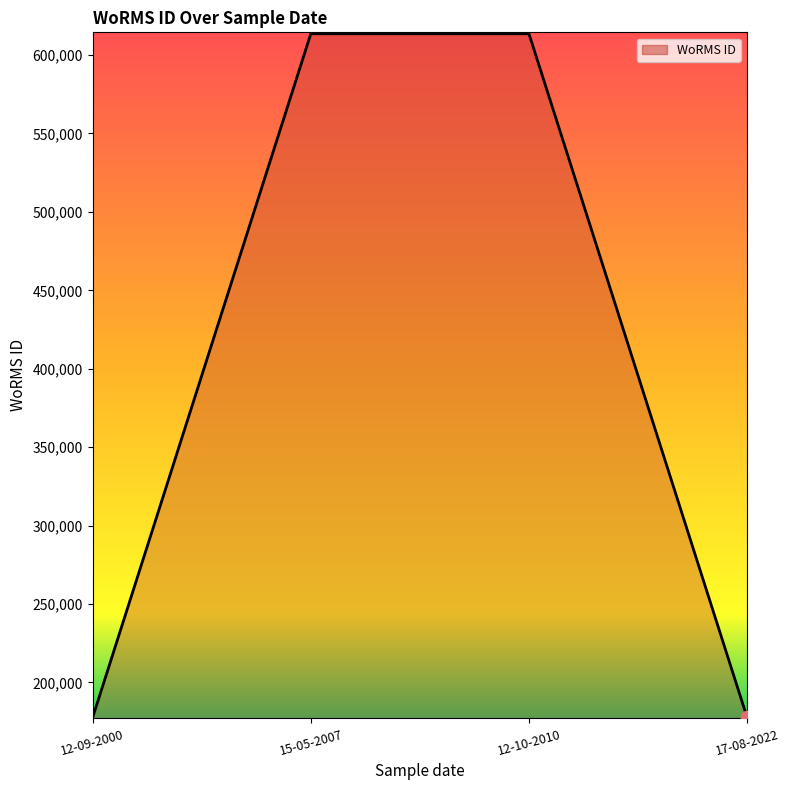

What is the change in value from 12-09-2000 to 17-08-2022?

-4